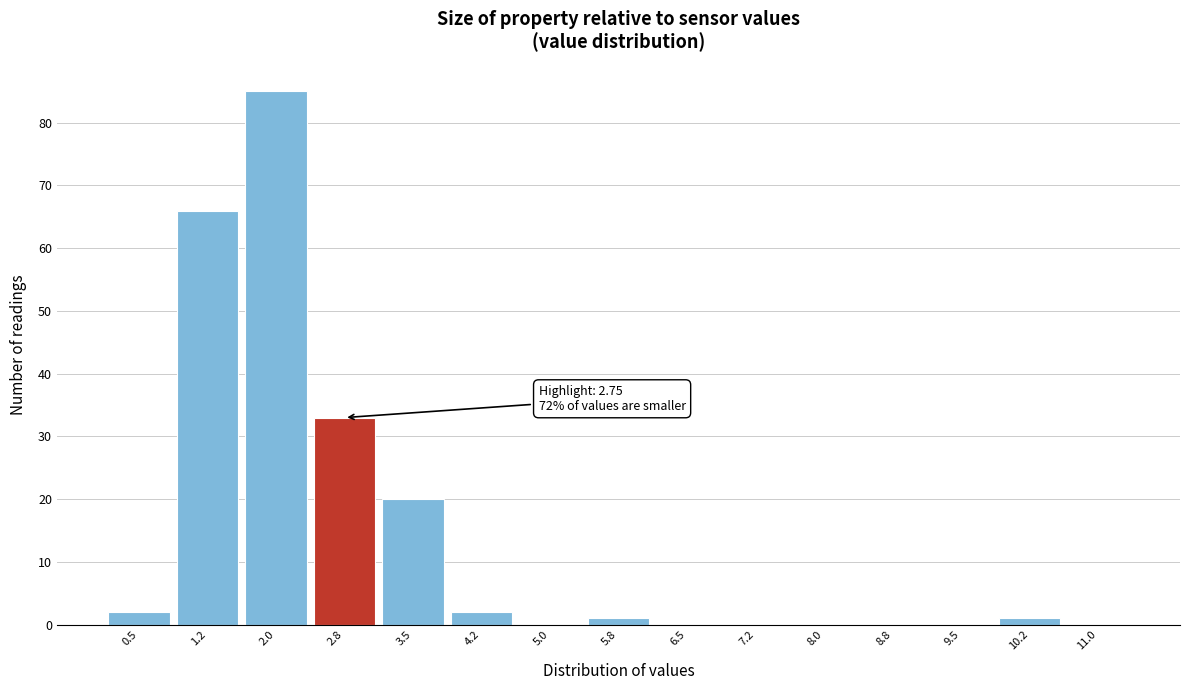

Reading left to right, transcribe all the data shown in this chart.

0.5=2	1.2=66	2.0=85	2.8=33	3.5=20	4.2=2	5.0=0	5.8=1	6.5=0	7.2=0	8.0=0	8.8=0	9.5=0	10.2=1	11.0=0